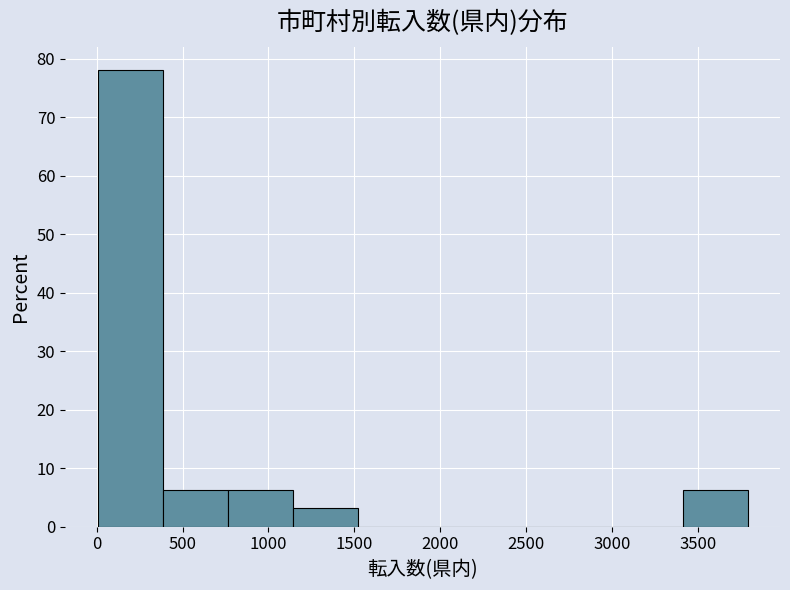

Reading left to right, transcribe this chart: for each bar, give the range it covers on the x-axis and its height. Neither the bar edges nor the heights are printed on the chart, so give them approximately, as read against the axes.

0 to 400: 78
400 to 750: 6
750 to 1150: 6
1150 to 1500: 3
1500 to 1900: 0
1900 to 2300: 0
2300 to 2650: 0
2650 to 3050: 0
3050 to 3400: 0
3400 to 3800: 6